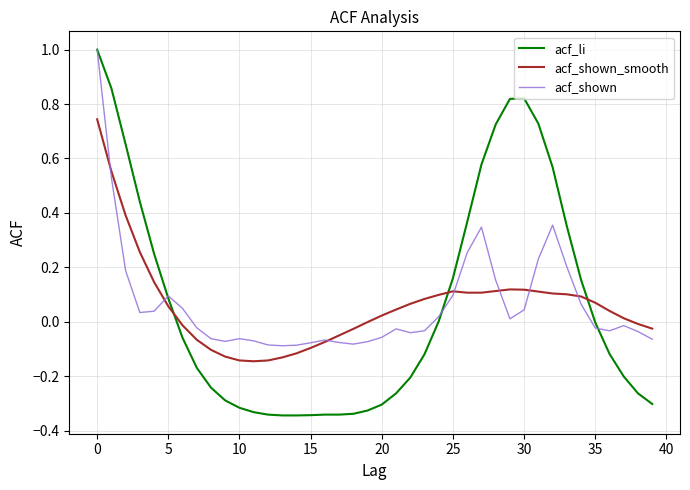

Does the chart display data point markers on the line(s)?

No